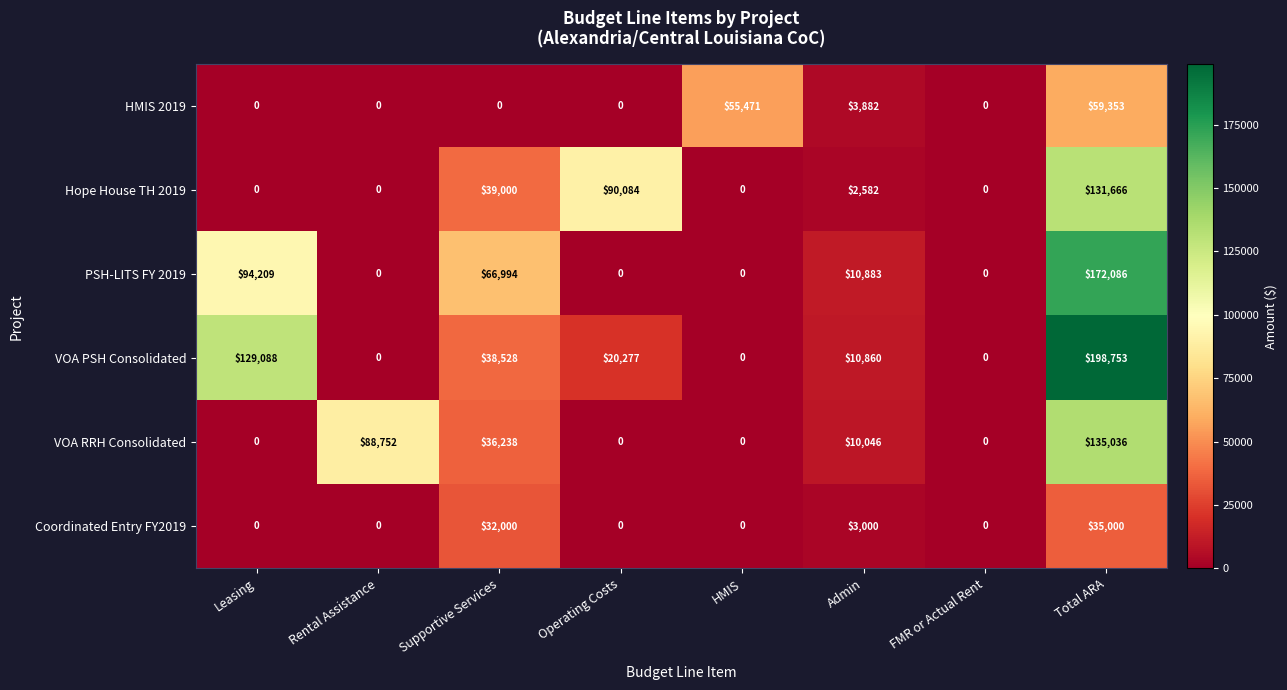

Rank the series by their maximum value, from highest to lowest.

VOA PSH Consolidated, PSH-LITS FY 2019, VOA RRH Consolidated, Hope House TH 2019, HMIS 2019, Coordinated Entry FY2019